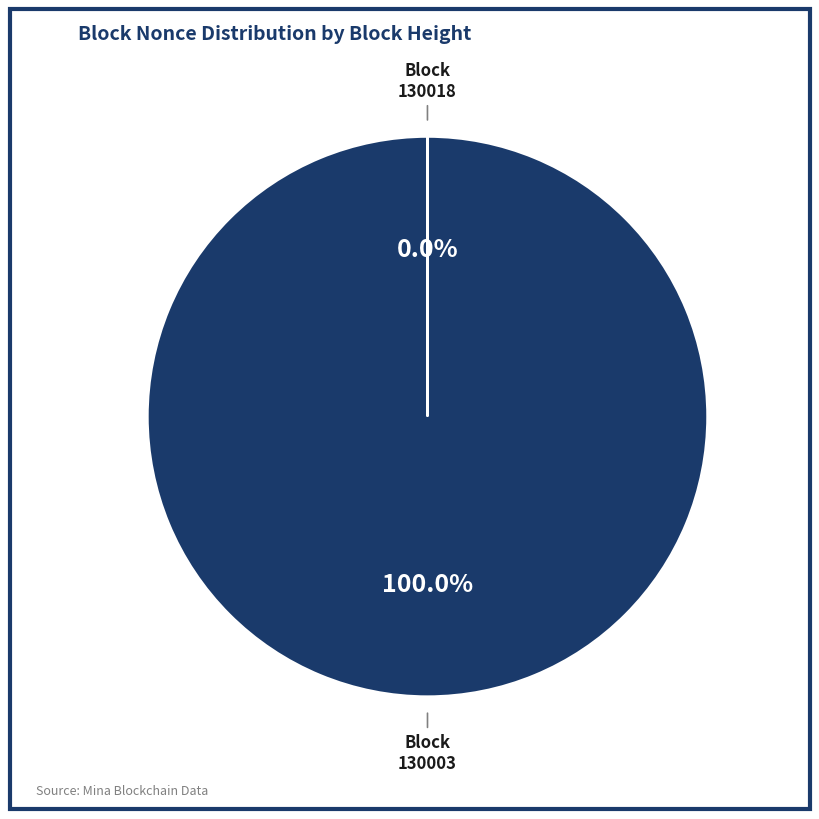

The 130003 slice represents 87% of the pie. True or false?

False